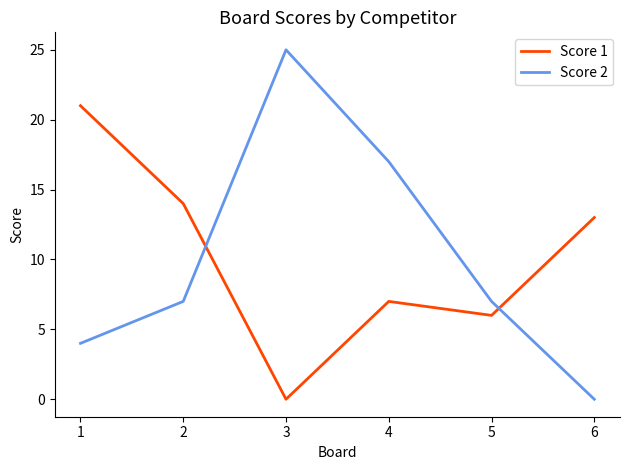

Rank the series by their maximum value, from lowest to highest.

Score 1, Score 2